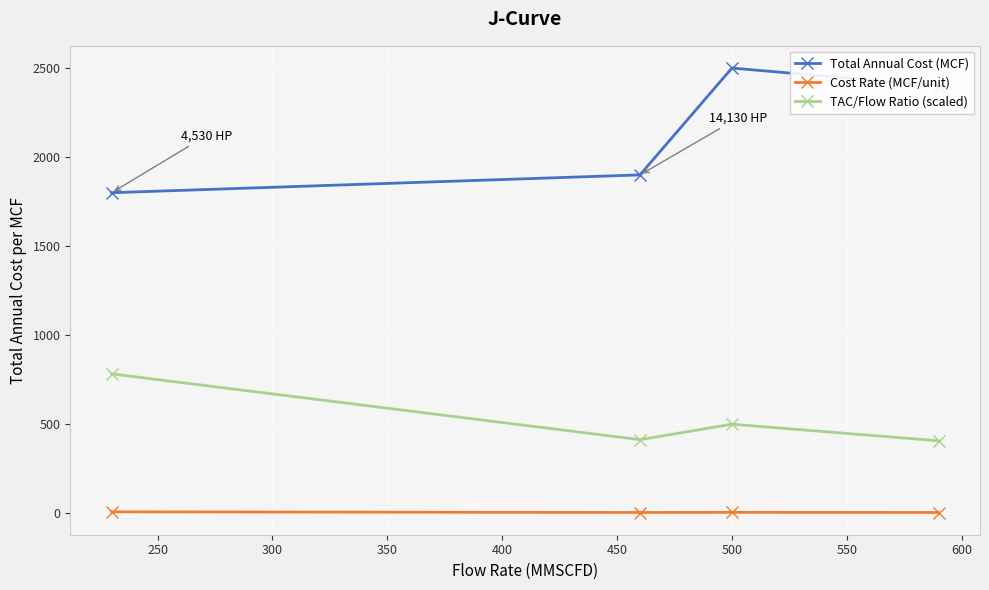

What is the difference between the maximum and minimum values in the Total Annual Cost (MCF) series?

700.0